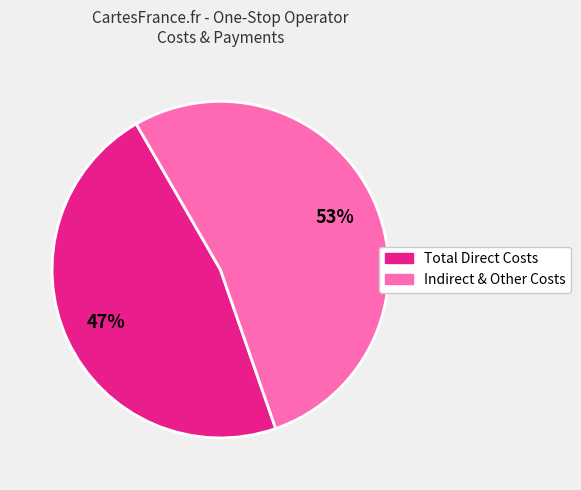

To the nearest percent, what is the average slice percentage?

50%